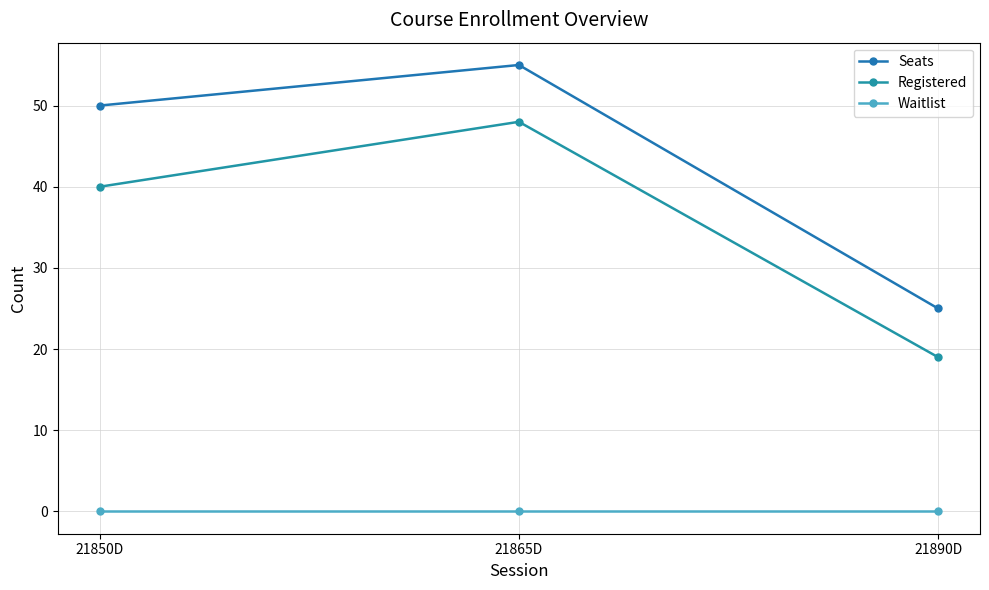

What is the difference between the maximum and minimum values in the Seats series?

30